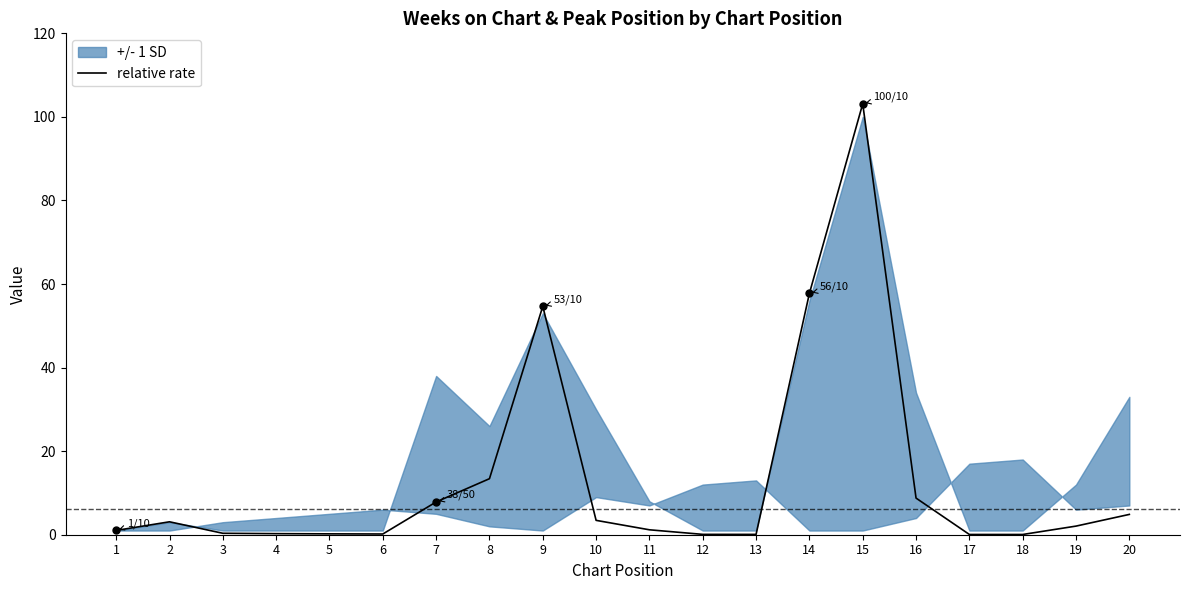

Where is the first local minimum?

6